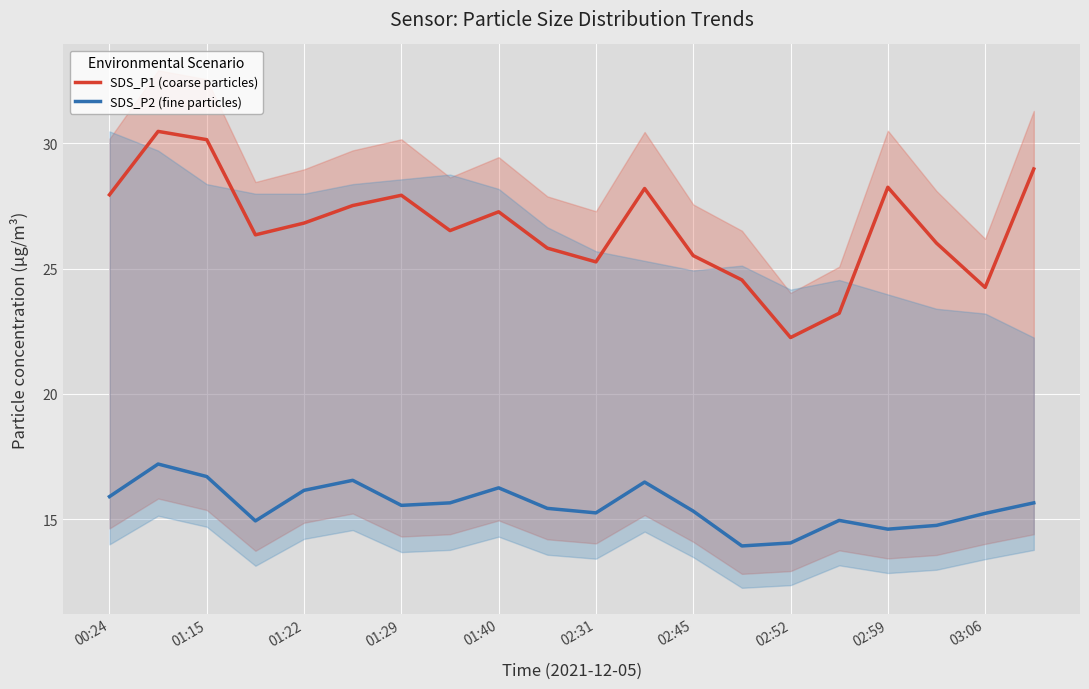

Which series has the widest spread of values?

SDS_P1 (coarse particles)